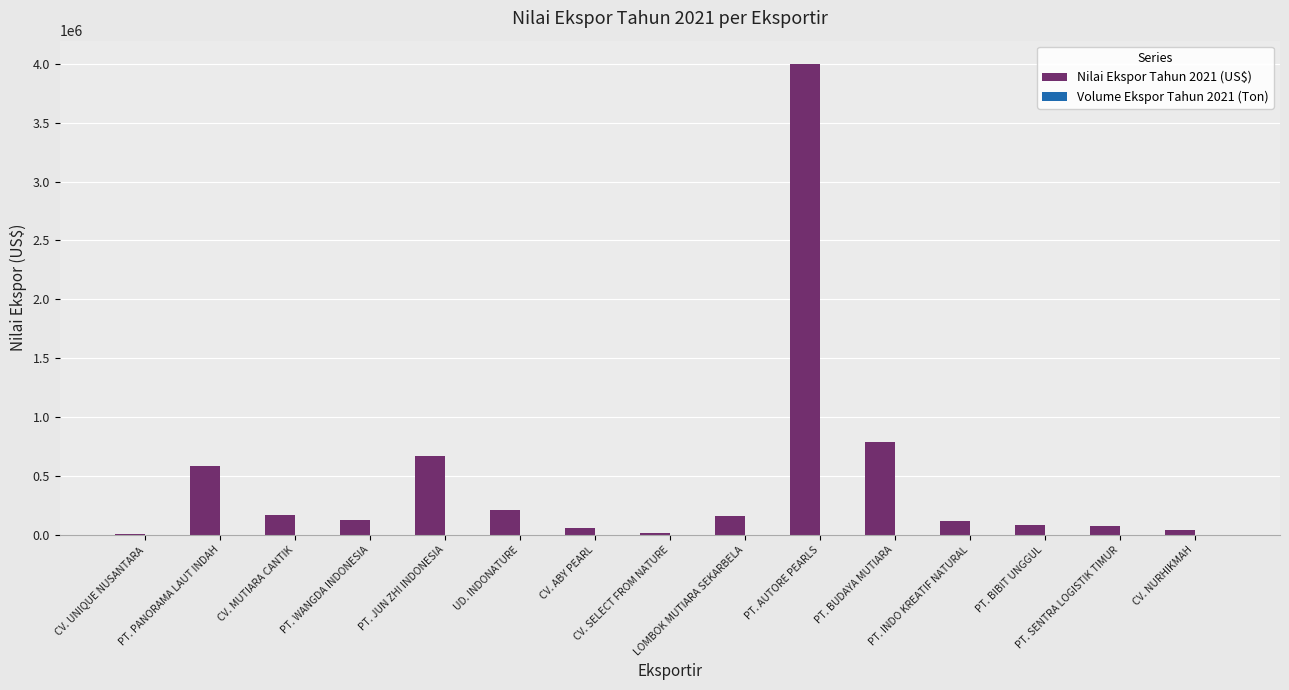

At which category is the sum across all series the highest?

PT. AUTORE PEARLS